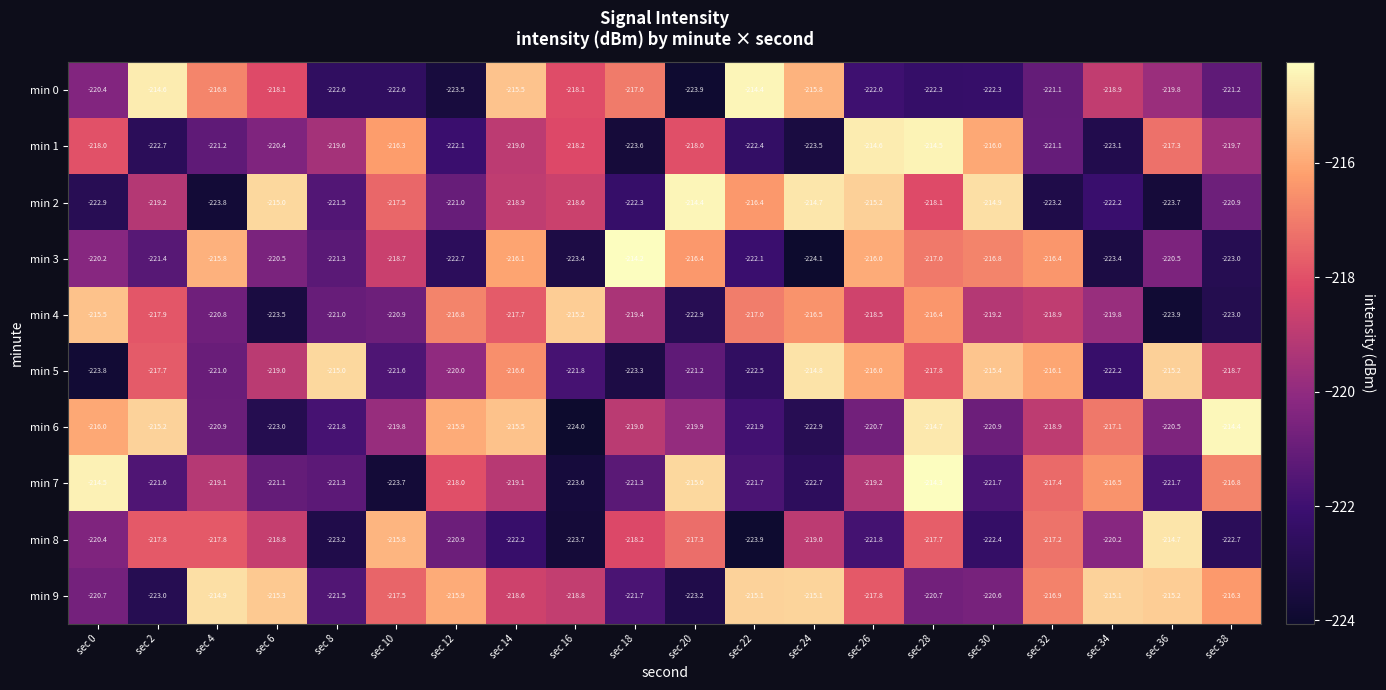

Which series has the largest total across all categories?

min 9